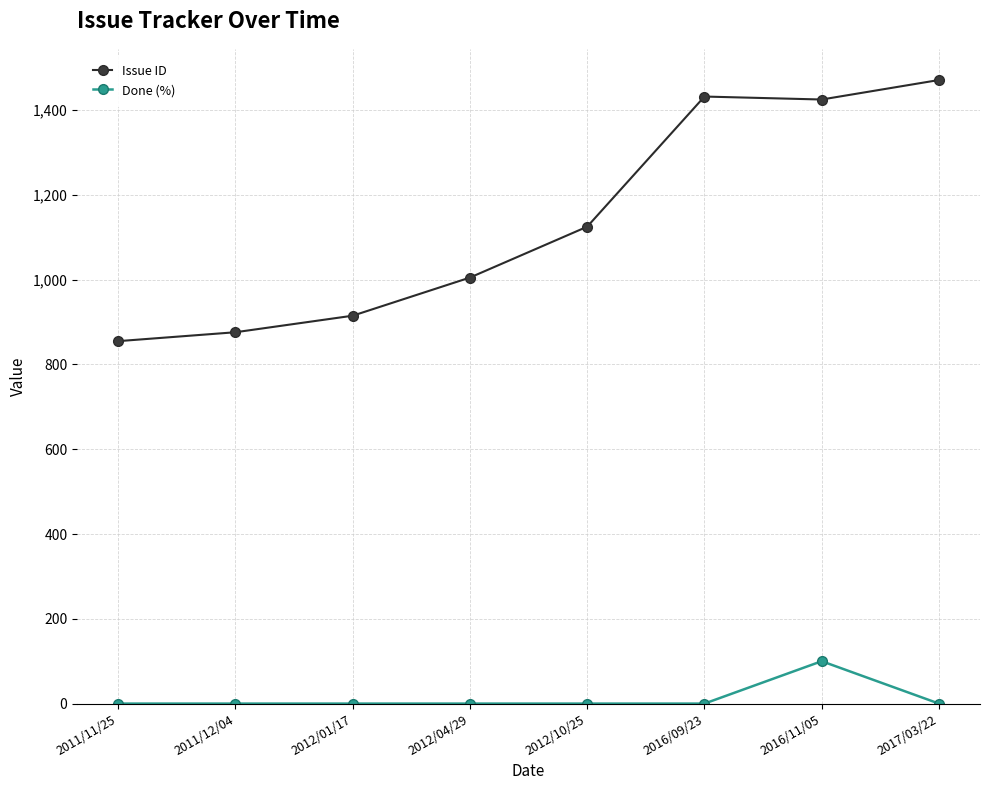

At which category does Issue ID reach its first local peak?

2016/09/23